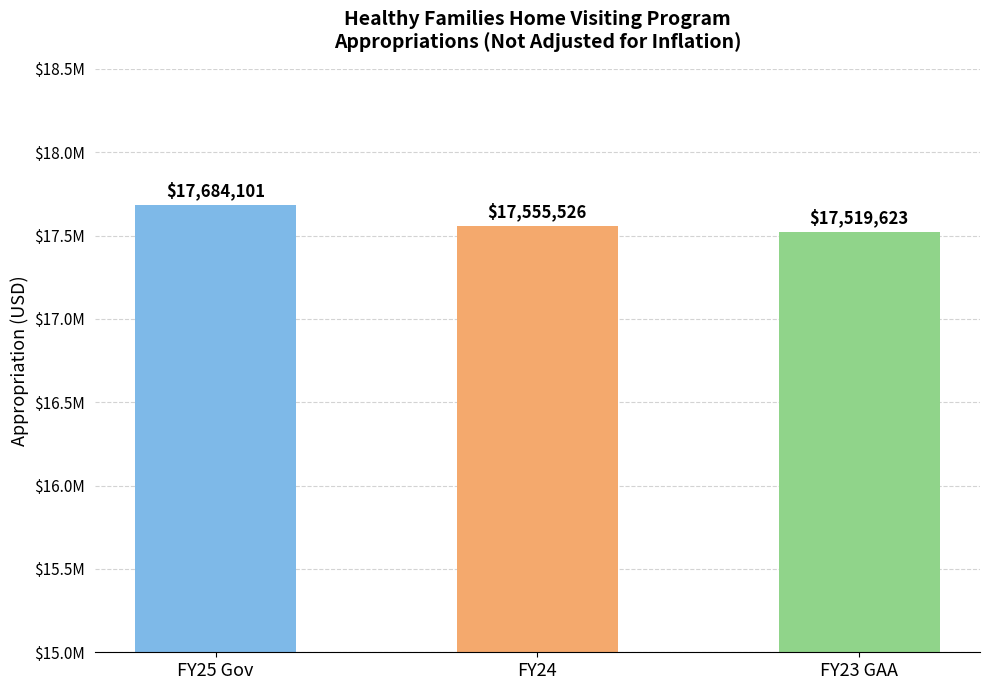

Are the bars horizontal?

No